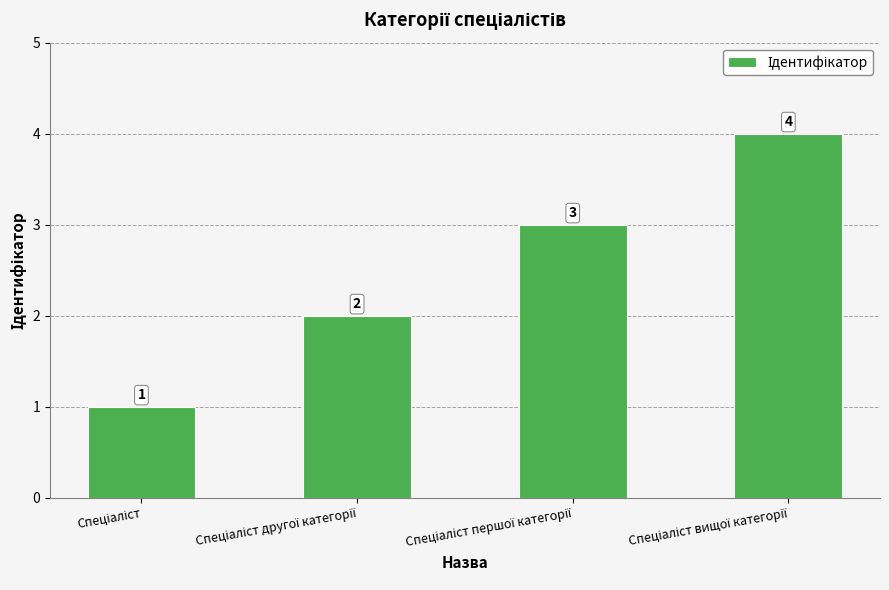

What is the sum of all values?

10